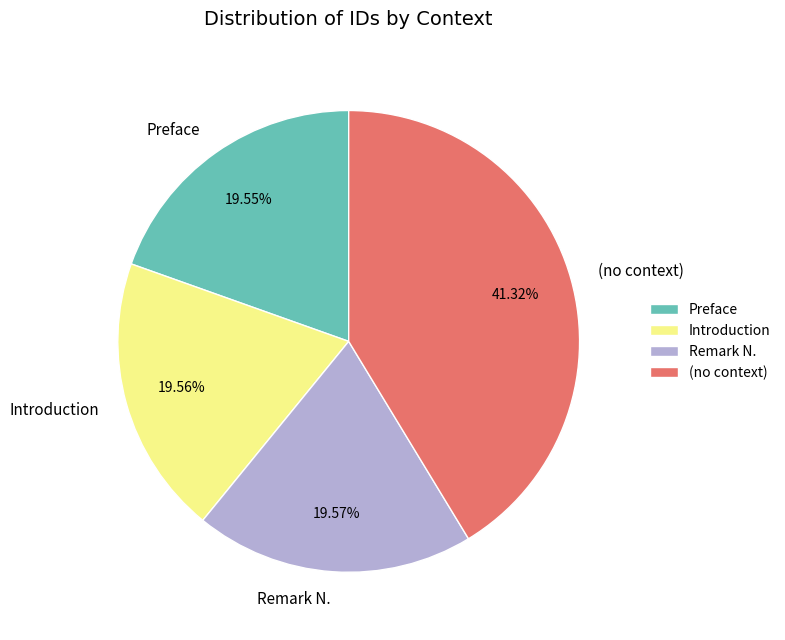

The Preface slice represents 20% of the pie. True or false?

True